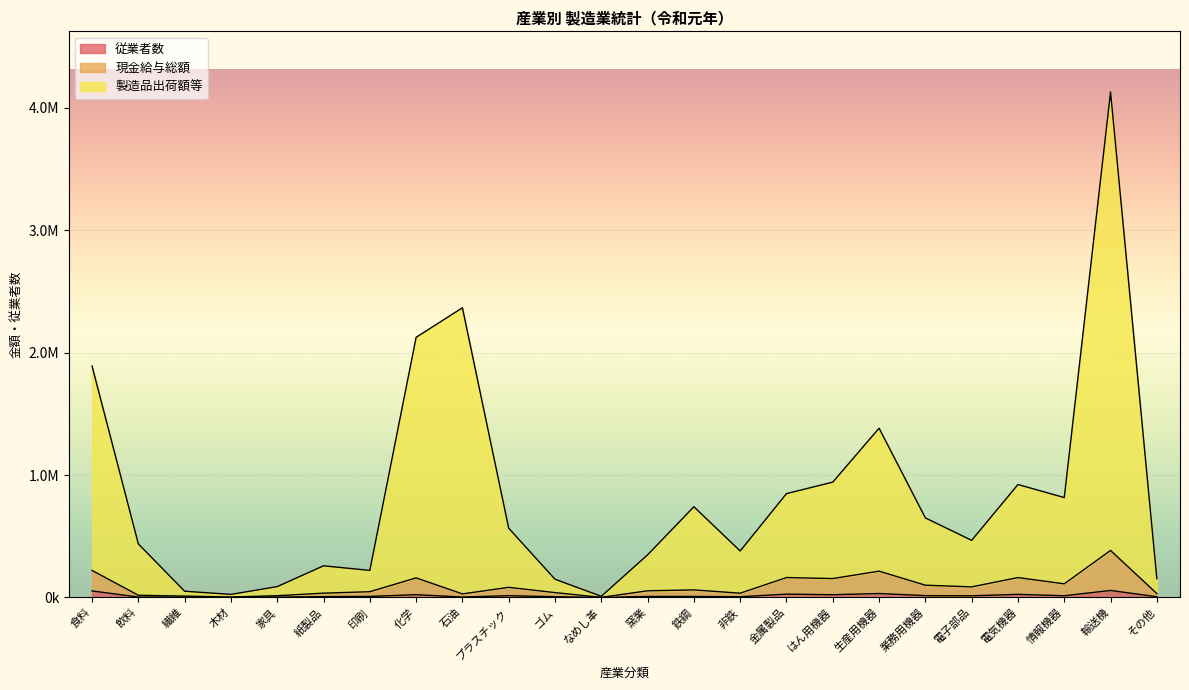

At which category does 製造品出荷額等 reach its first local valley?

木材